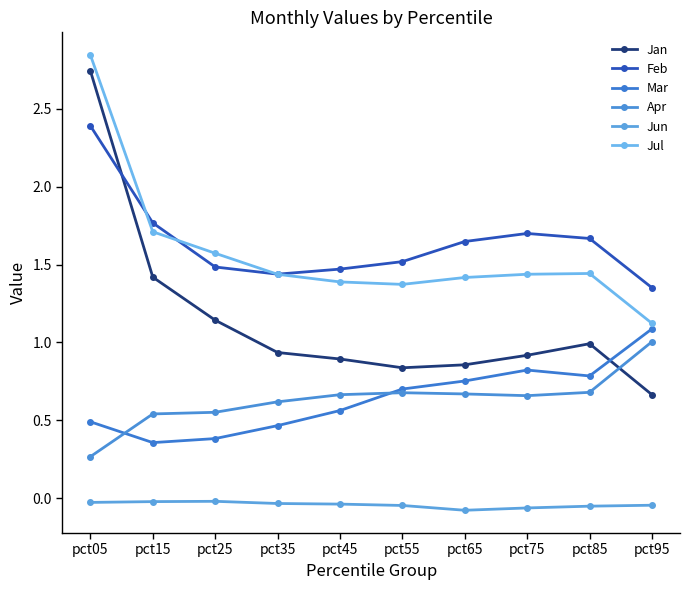

What is the greatest value displayed?

2.8